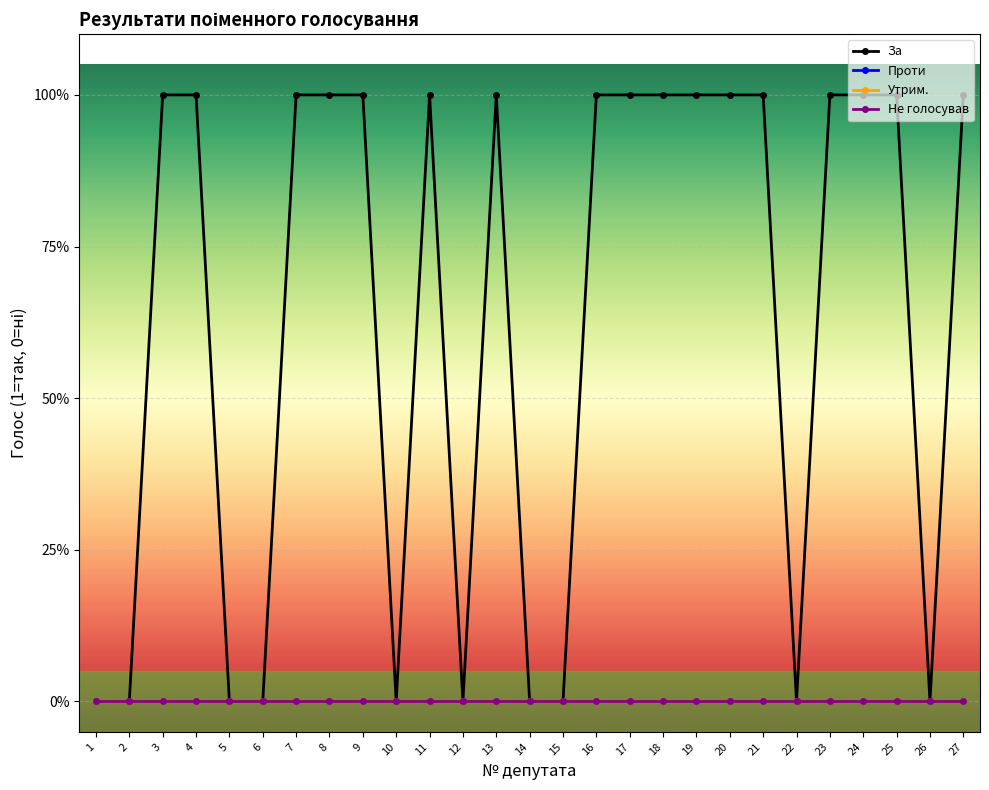

List the labels in order of За value, smallest first.

1, 2, 5, 6, 10, 12, 14, 15, 22, 26, 3, 4, 7, 8, 9, 11, 13, 16, 17, 18, 19, 20, 21, 23, 24, 25, 27